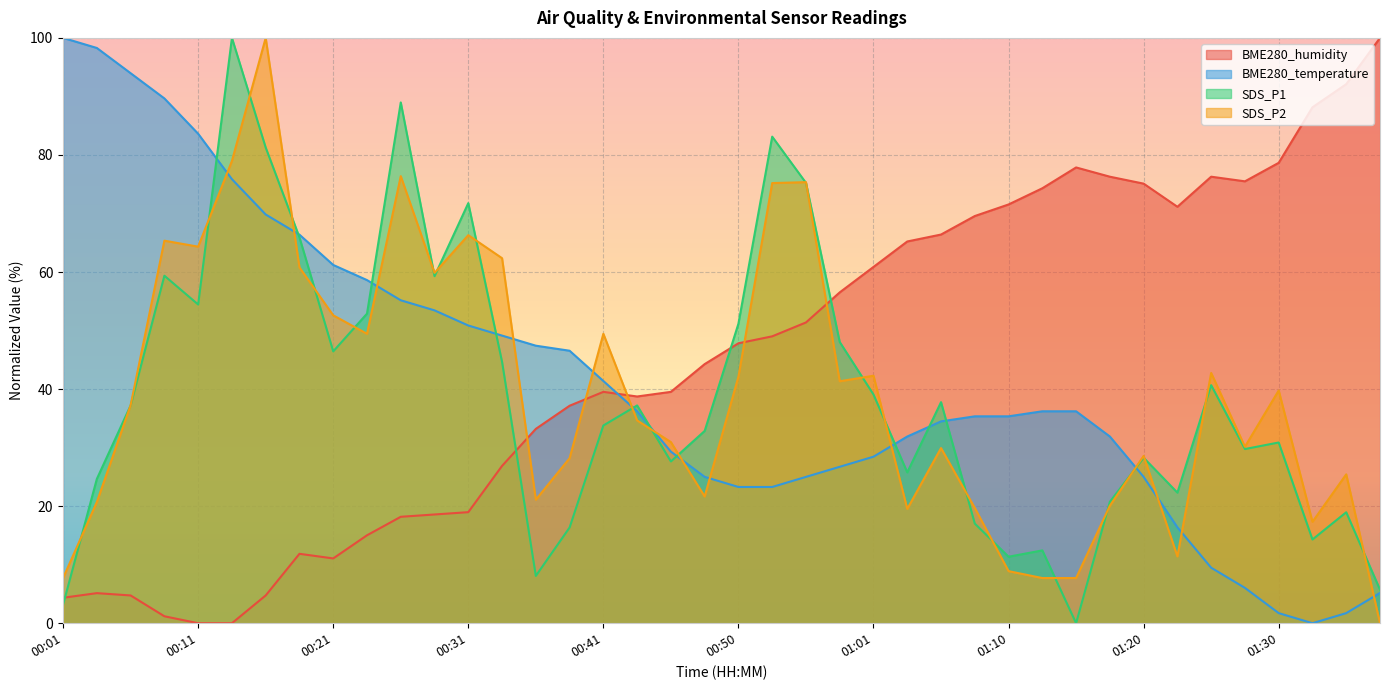

What is the average value of the SDS_P2 series?

39.3